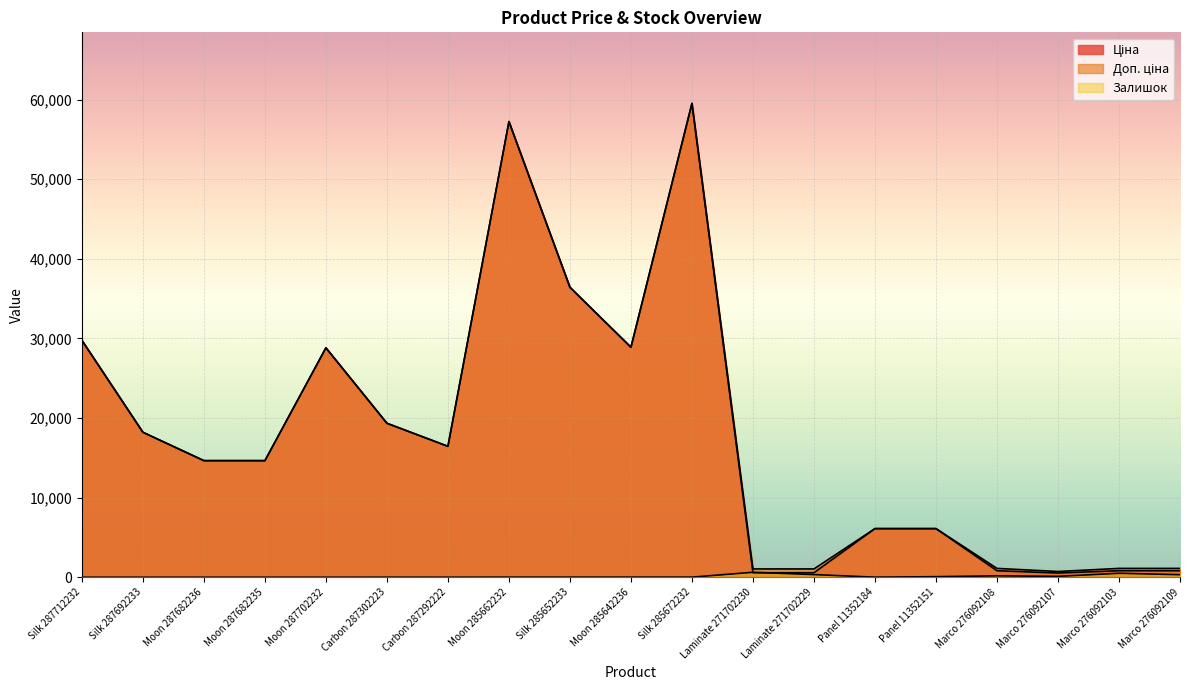

Is the value of Доп. ціна at Marco 276092109 greater than the value of Залишок at Carbon 287302223?

Yes